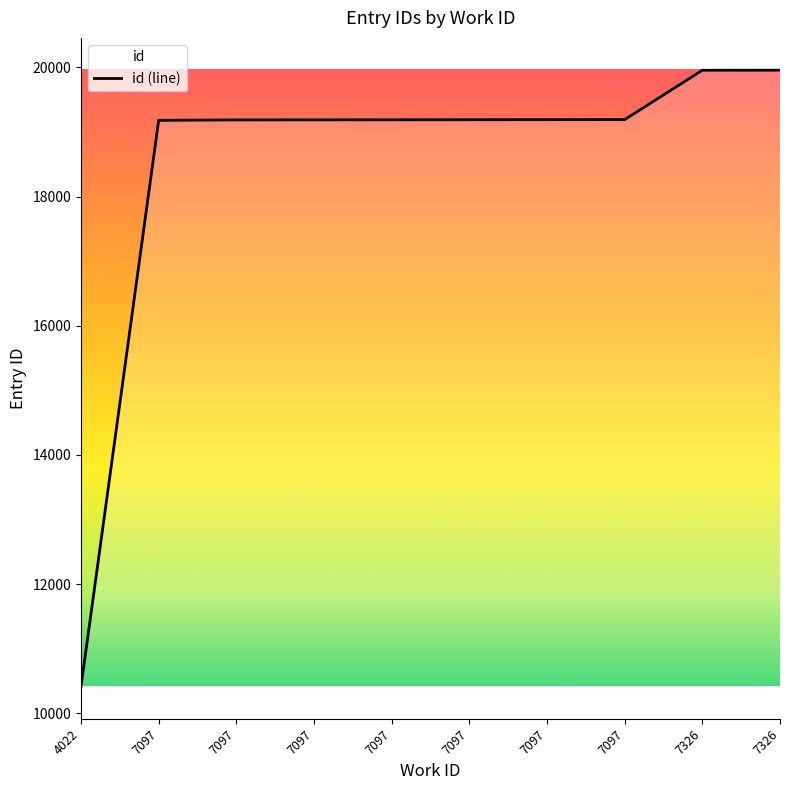

What is the value of the 6th point from the left?

19181